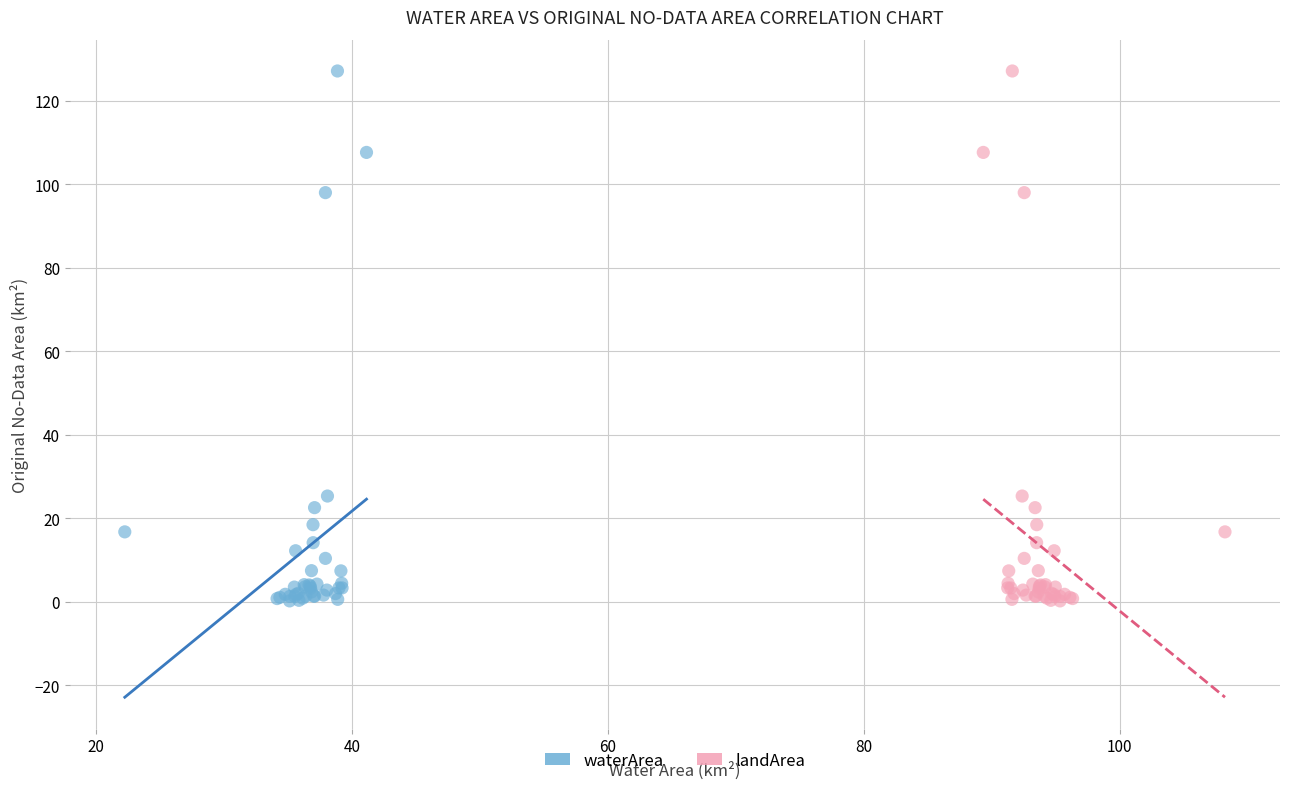

What are all the series names shown in the legend?

waterArea, landArea